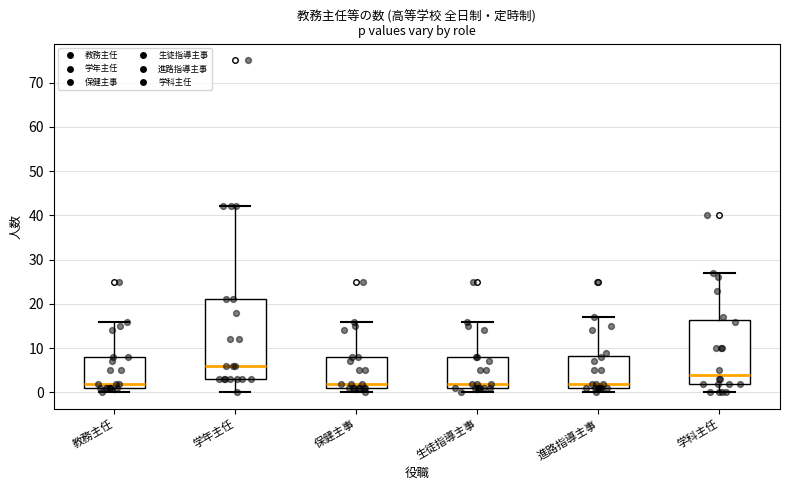

Where does the median line of the box for 進路指導主事 sit on the y-axis? The values are not printed on the chart, so give them approximately, as read against the axis.

2